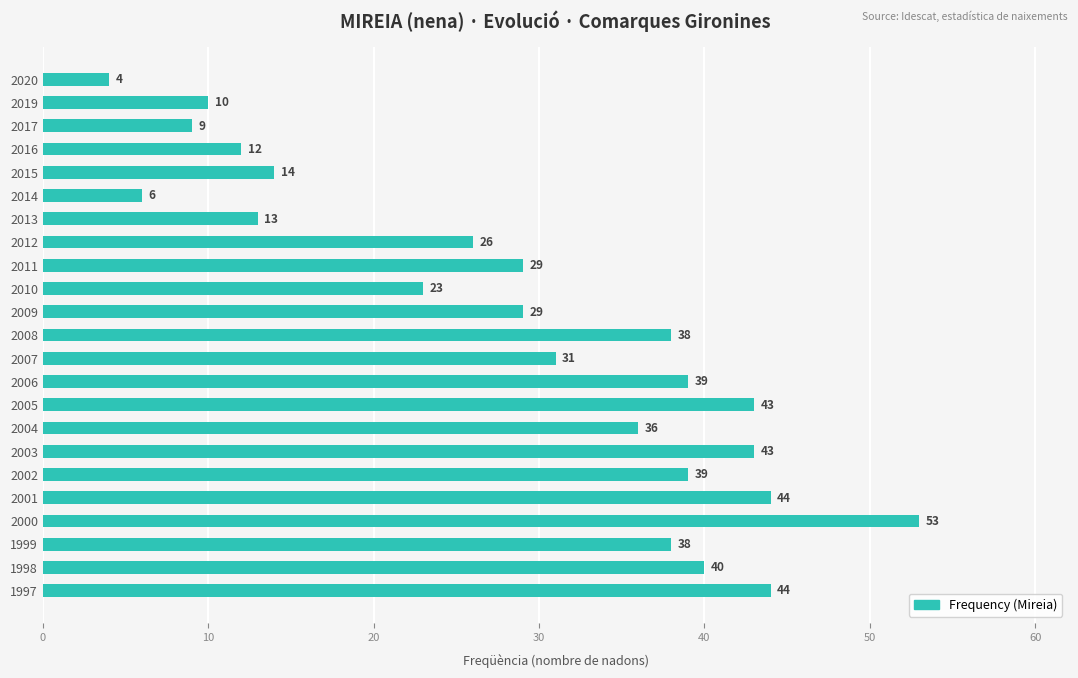

What is the sum of the values at 1997 and 2008?

82